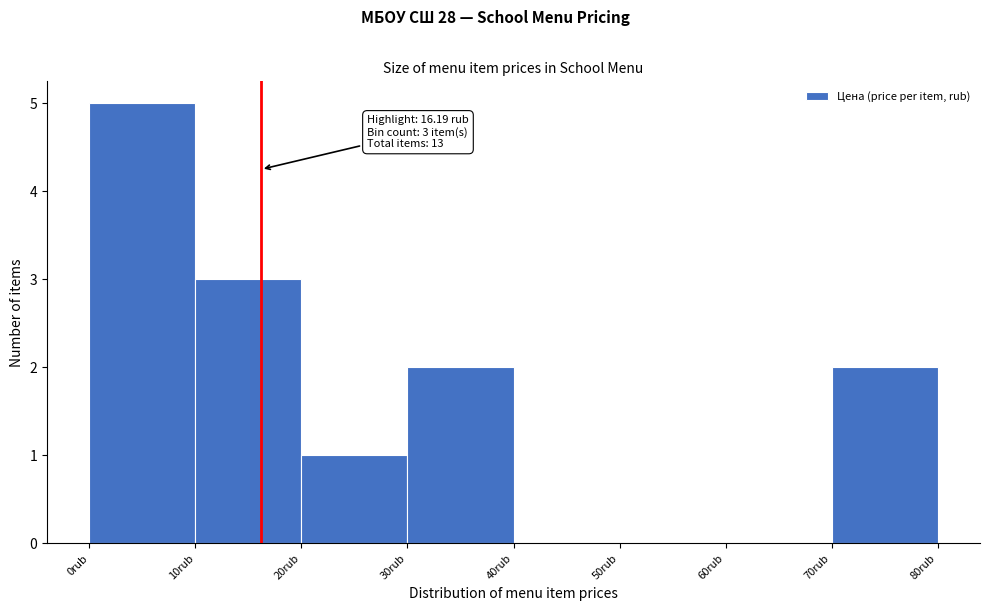

Which range on the x-axis has the tallest bar?

0 to 10